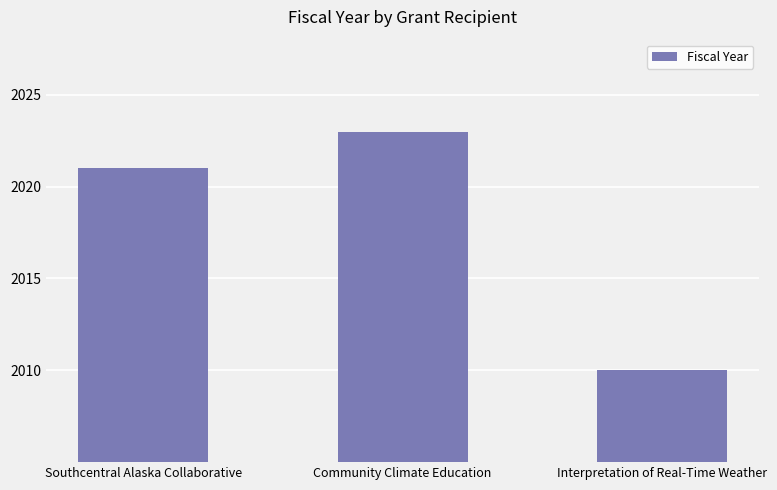

Are the bars horizontal?

No